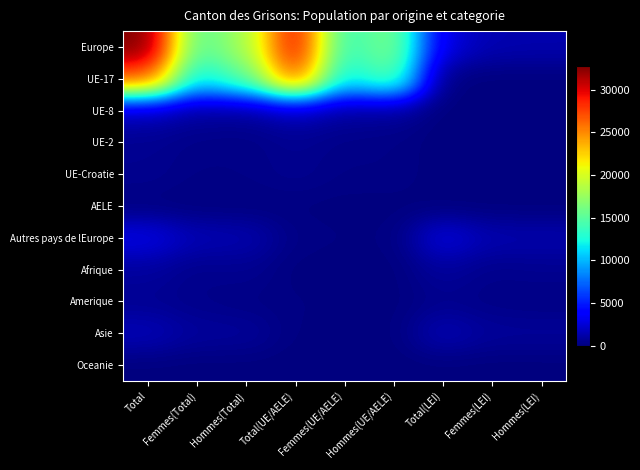

Which label corresponds to the largest value in the chart?

Total